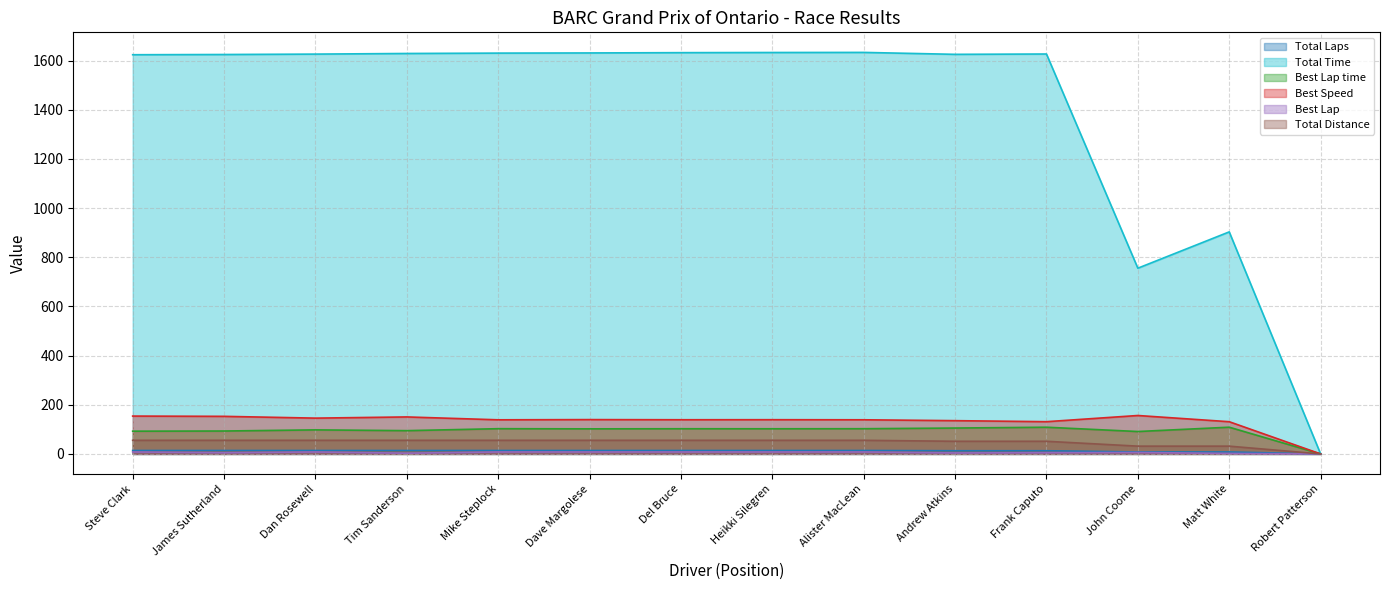

What is the sum of all Best Lap time values?

1304.0